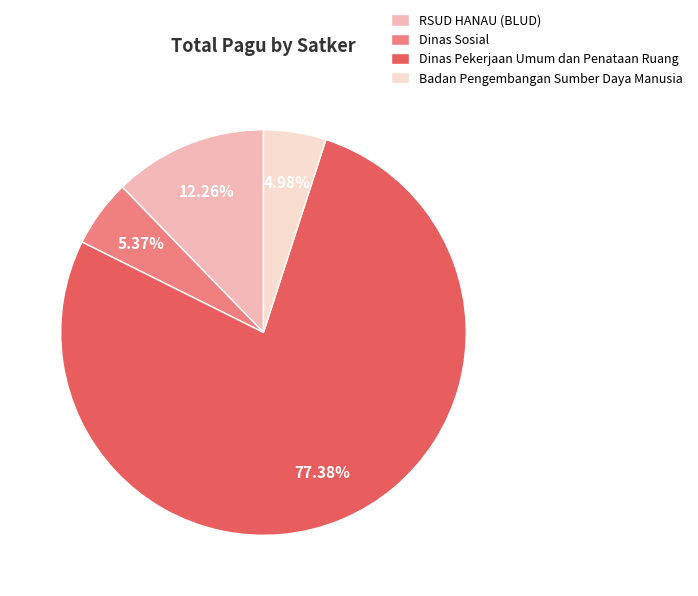

To the nearest percent, what is the difference between the largest and smallest slice percentages?

72%